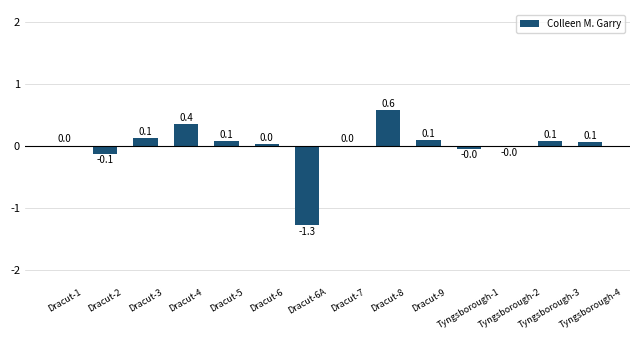

What is the maximum value shown in the chart?

0.6